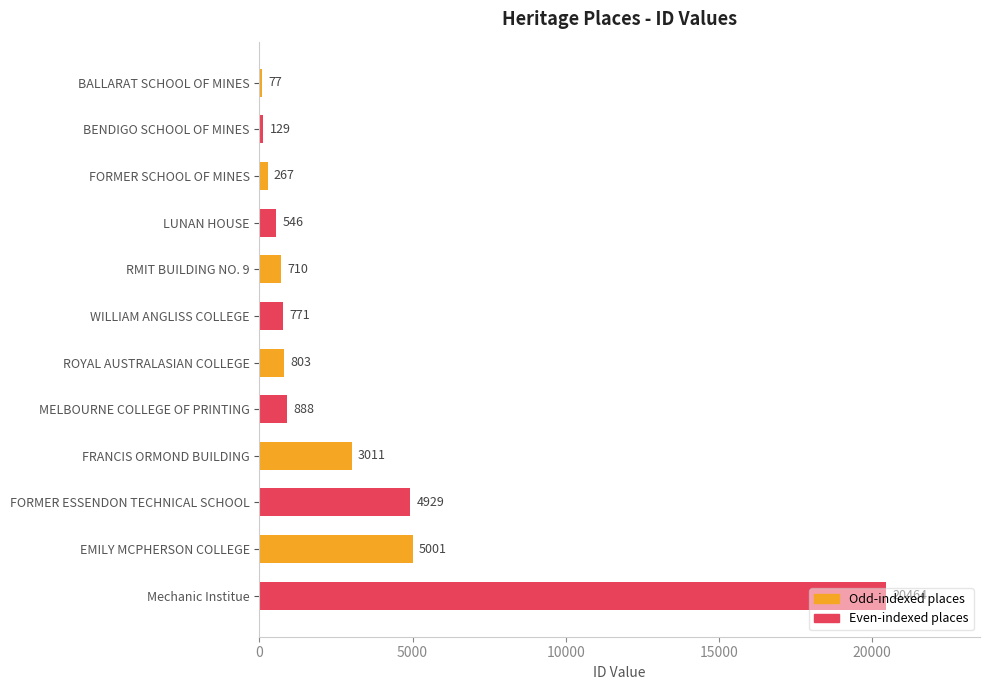

What position from the bottom is EMILY MCPHERSON COLLEGE?

2